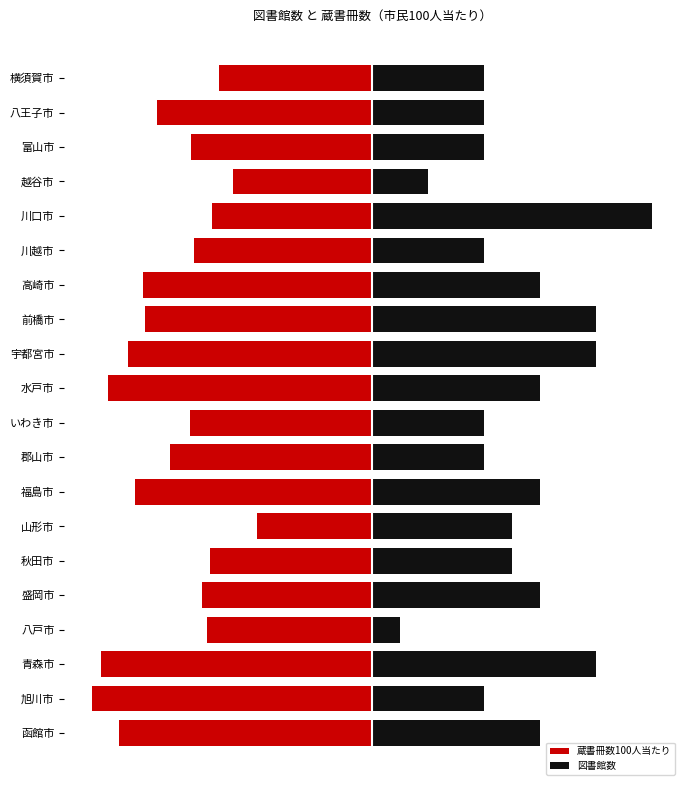

How many values in the 蔵書冊数100人当たり series are below -252?

11